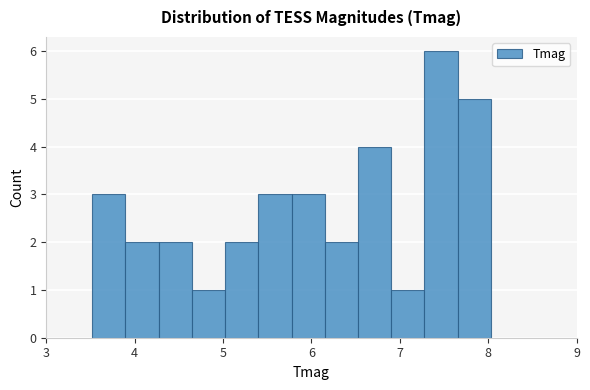

Read against the x-axis, roughly where is the centre of the tallest bar?

7.5